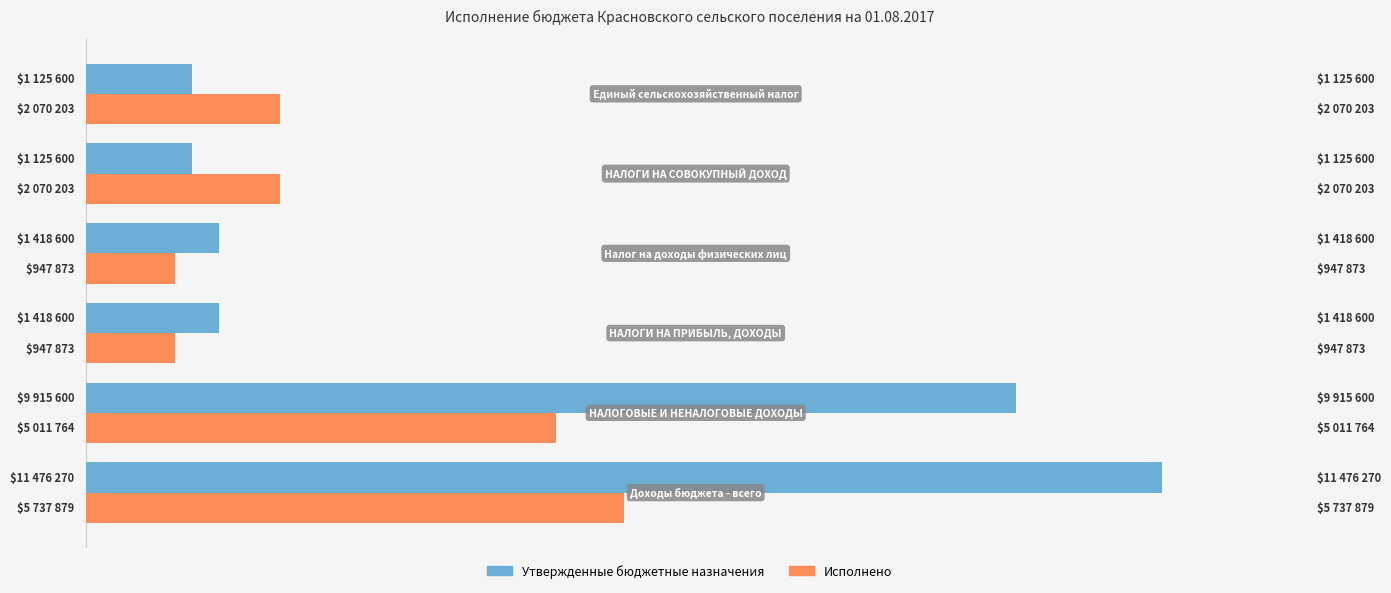

What are all the series names shown in the legend?

Утвержденные бюджетные назначения, Исполнено